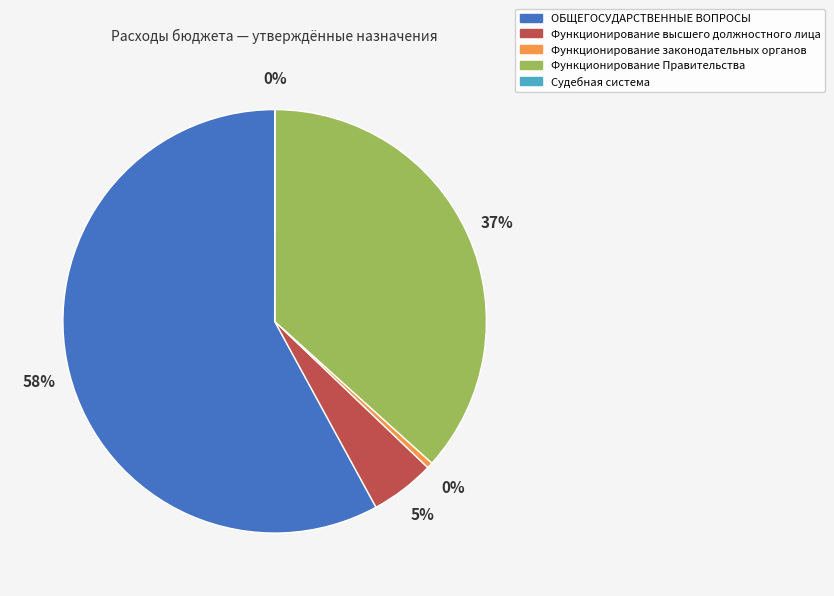

Which slice is the largest?

ОБЩЕГОСУДАРСТВЕННЫЕ ВОПРОСЫ